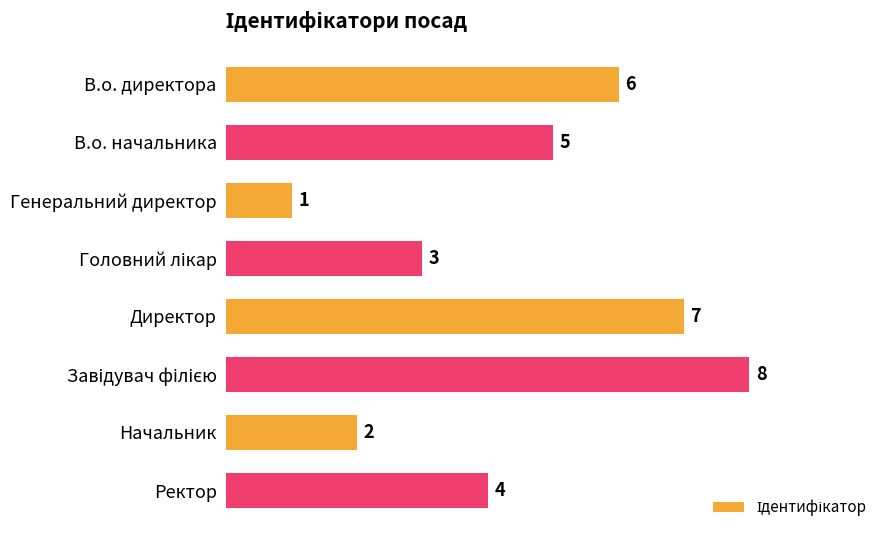

Reading bottom to top, extract all data points from this chart.

4	2	8	7	3	1	5	6